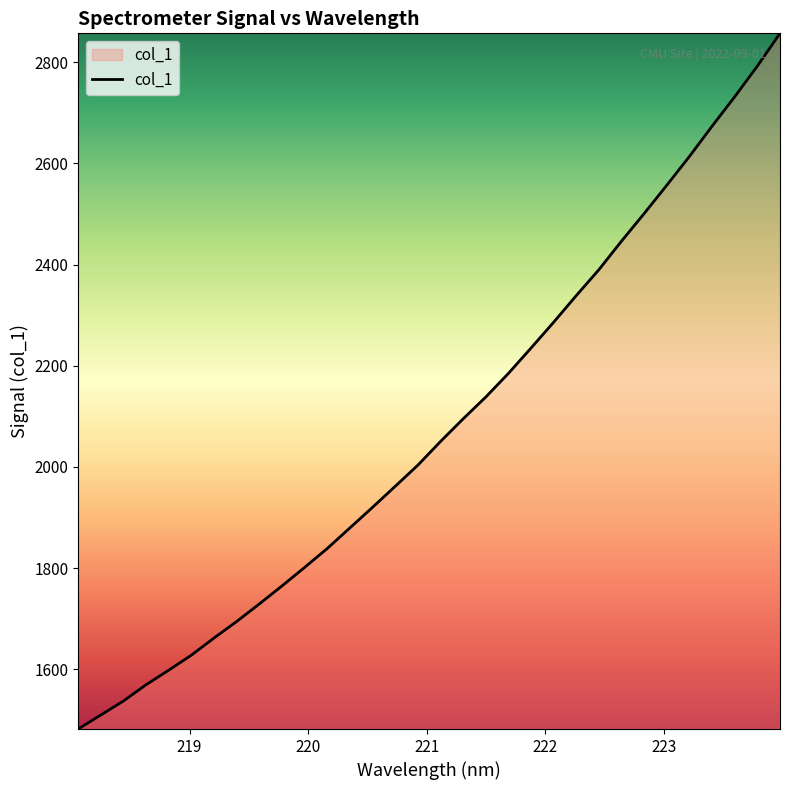

What is the greatest value displayed?

2857.0